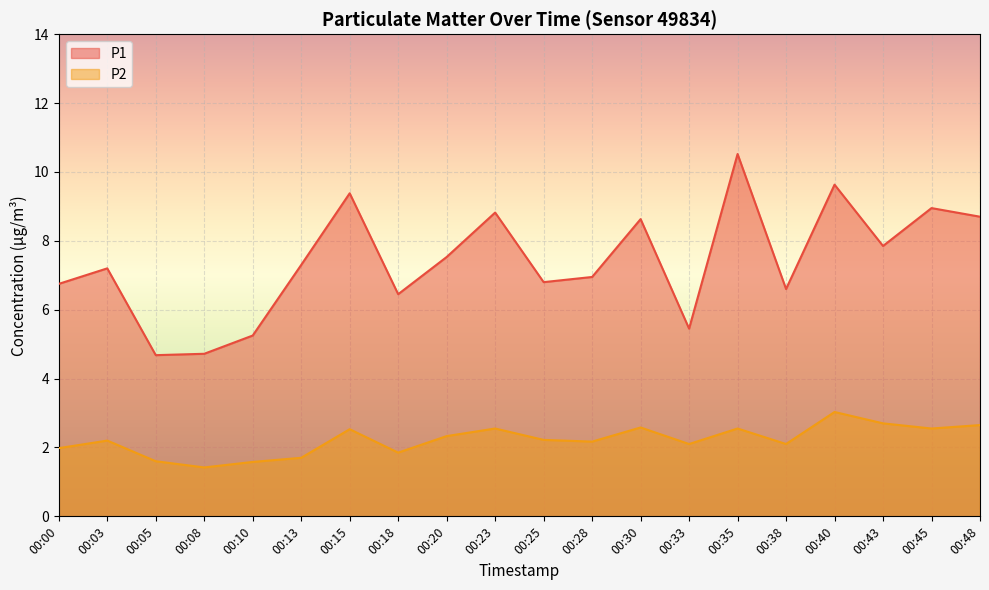

What is the average value of the P2 series?

2.2